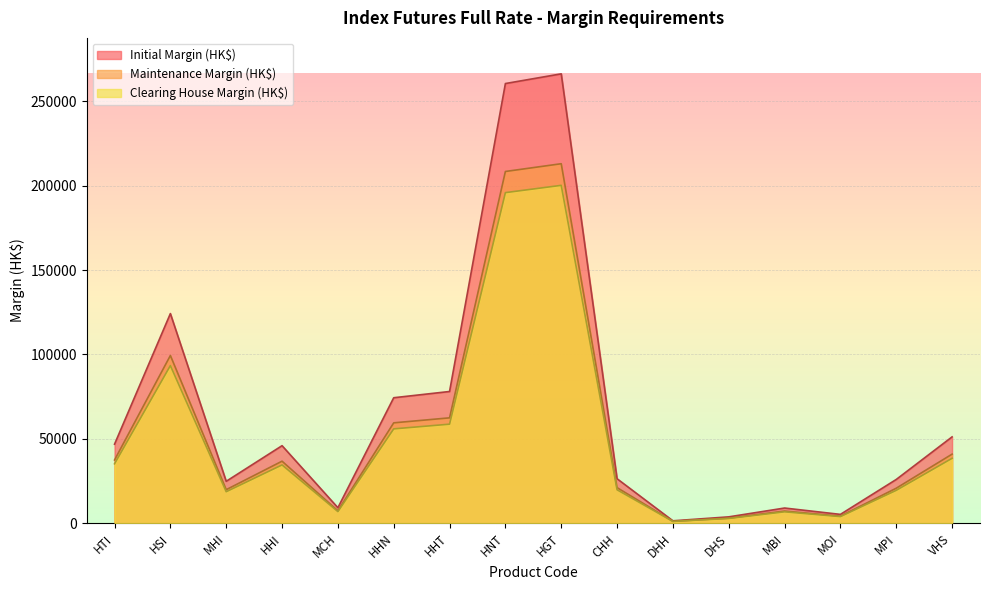

The Initial Margin (HK$) series shows 83838 at HTI. True or false?

False